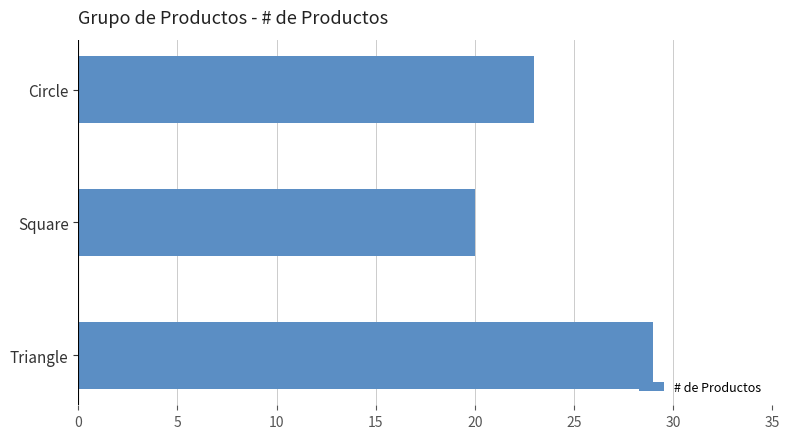

How many values are below 23?

1